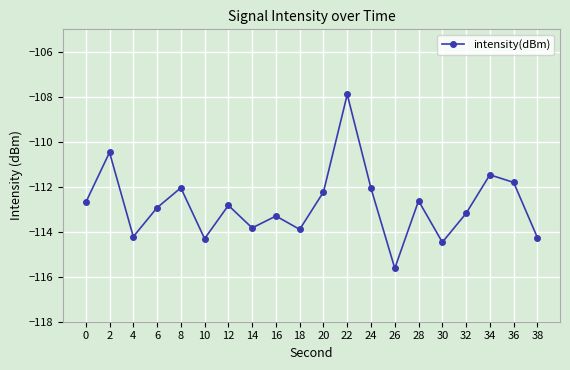

Which has a higher value, 2 or 30?

2